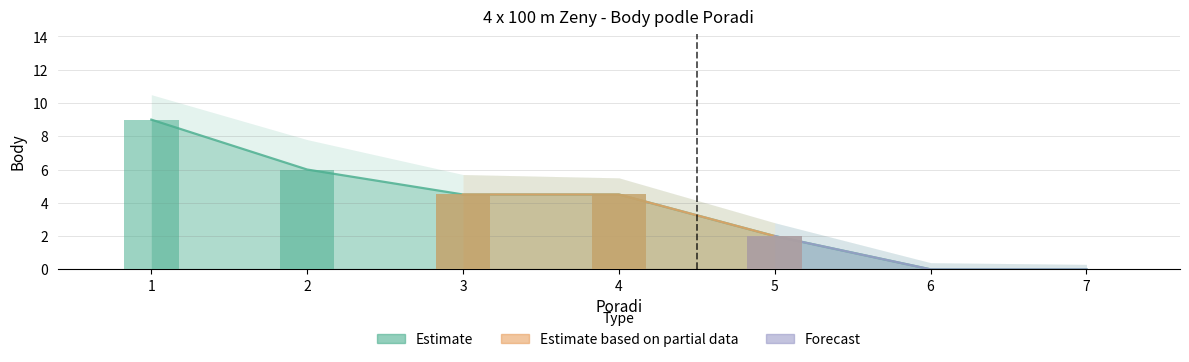

Which has a higher value, 1 or 3?

1